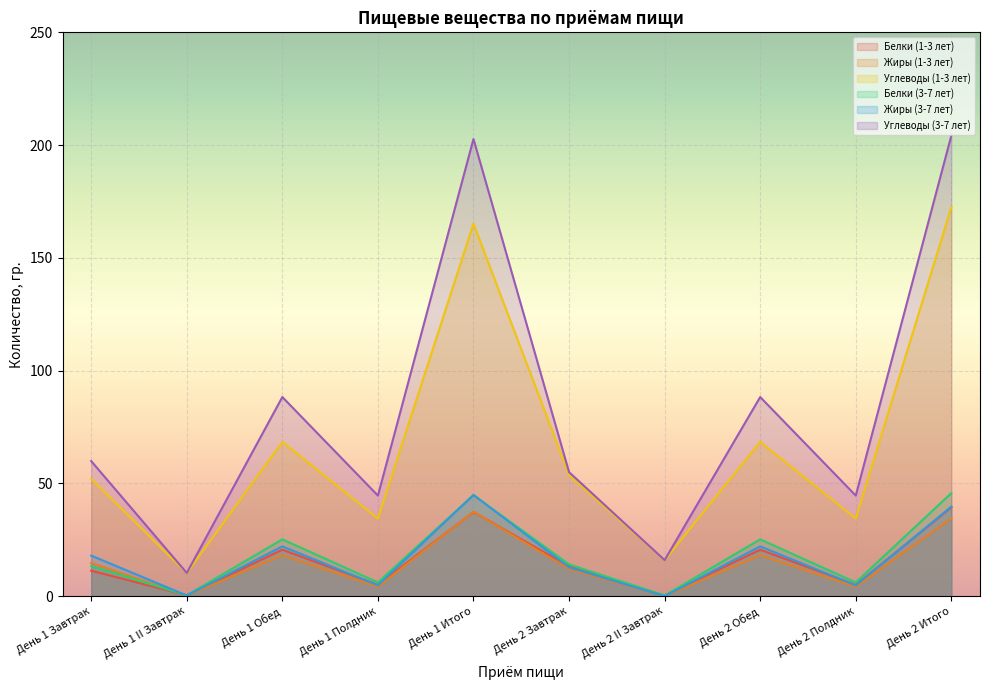

What are all the series names shown in the legend?

Белки (1-3 лет), Жиры (1-3 лет), Углеводы (1-3 лет), Белки (3-7 лет), Жиры (3-7 лет), Углеводы (3-7 лет)